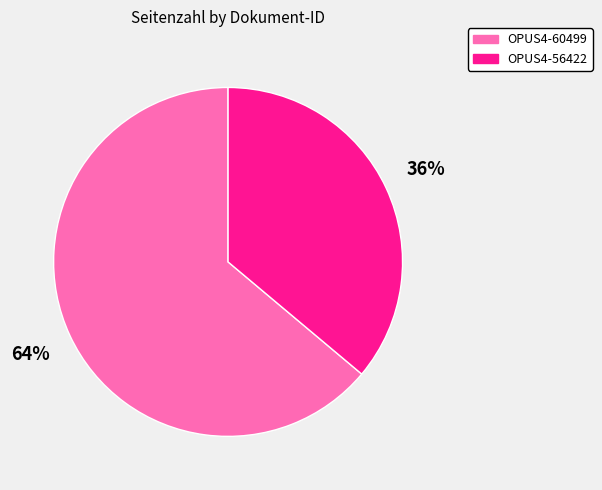

Rank the categories by value from highest to lowest.

OPUS4-60499, OPUS4-56422